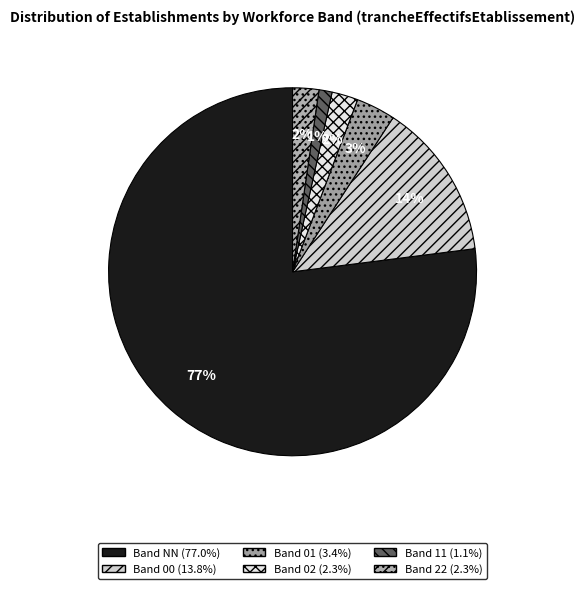

What is the smallest slice in the pie chart?

11